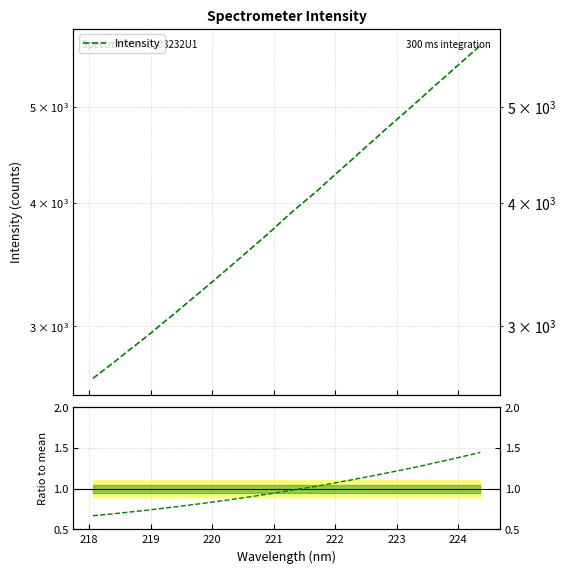

What is the average value of the Intensity series?

3987.2